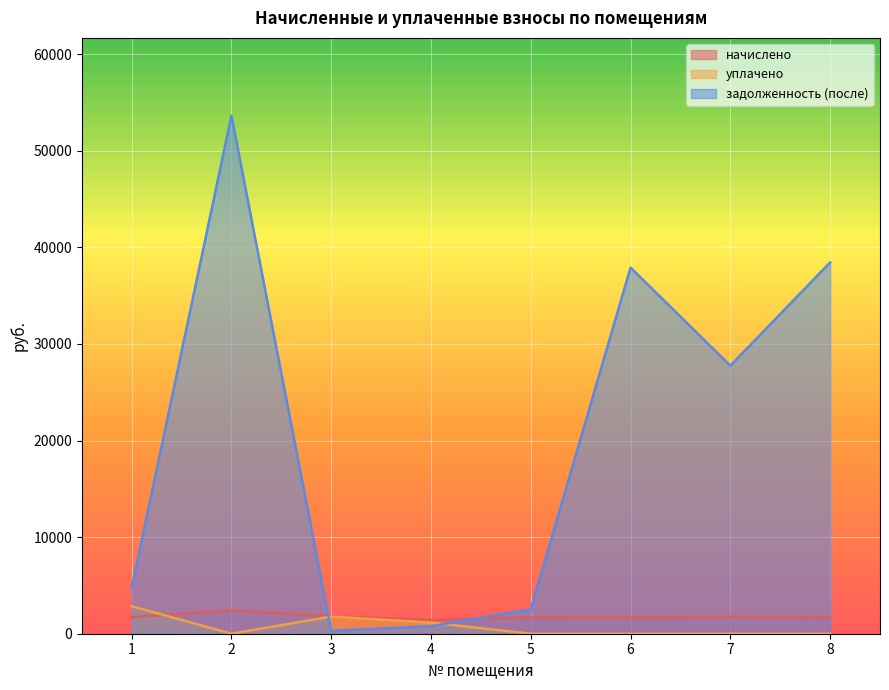

Is the value of задолженность (после) at 2 greater than the value of начислено at 4?

Yes